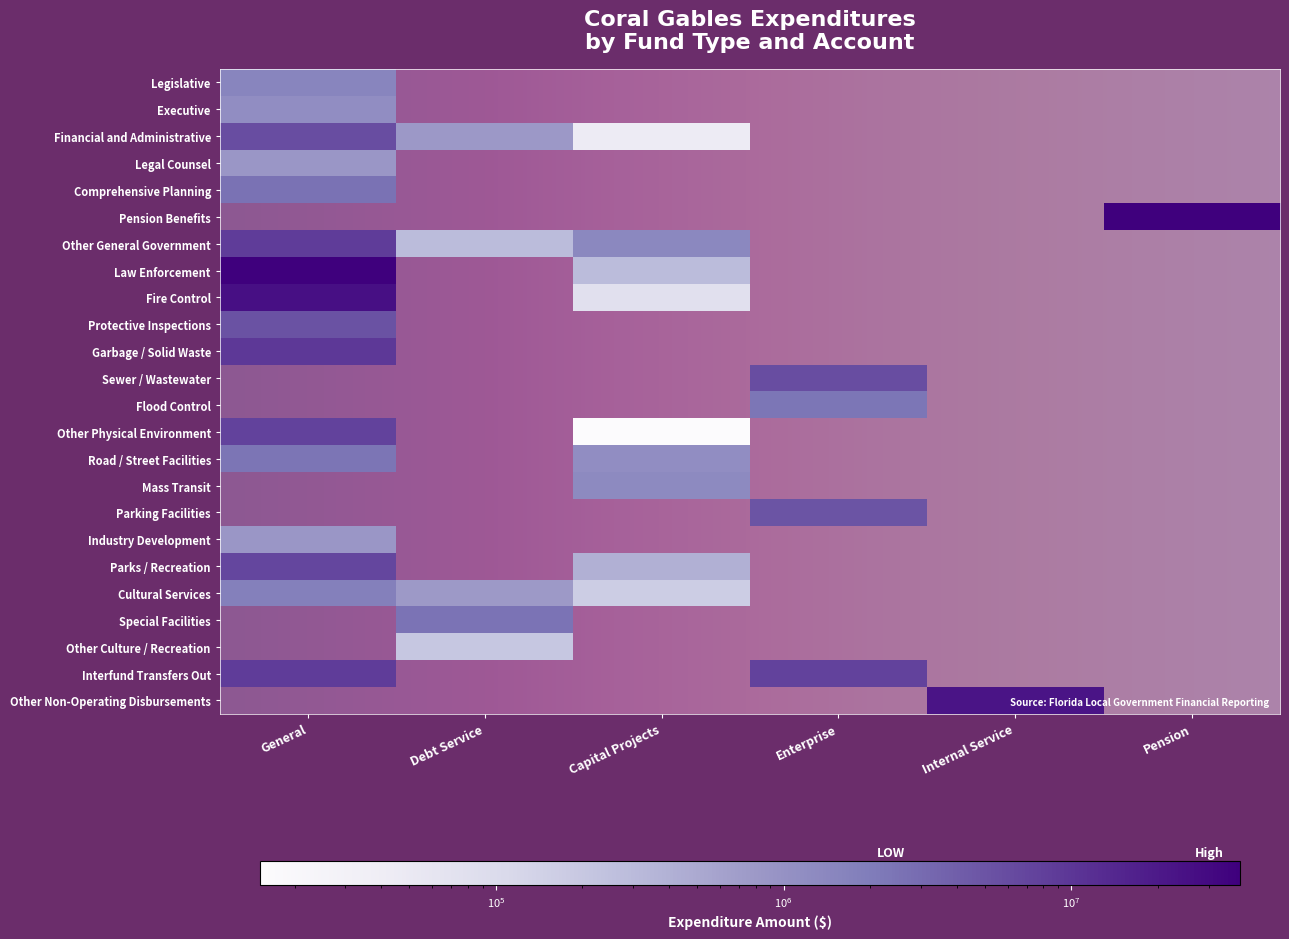

How many data points does each series have?

6